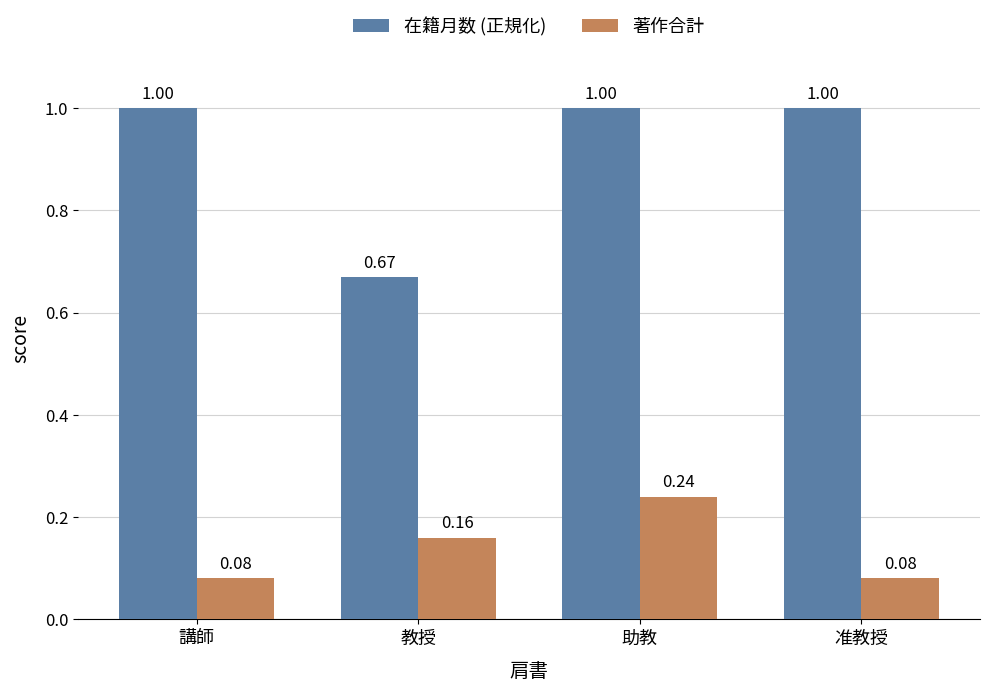

How many groups of bars are there?

4